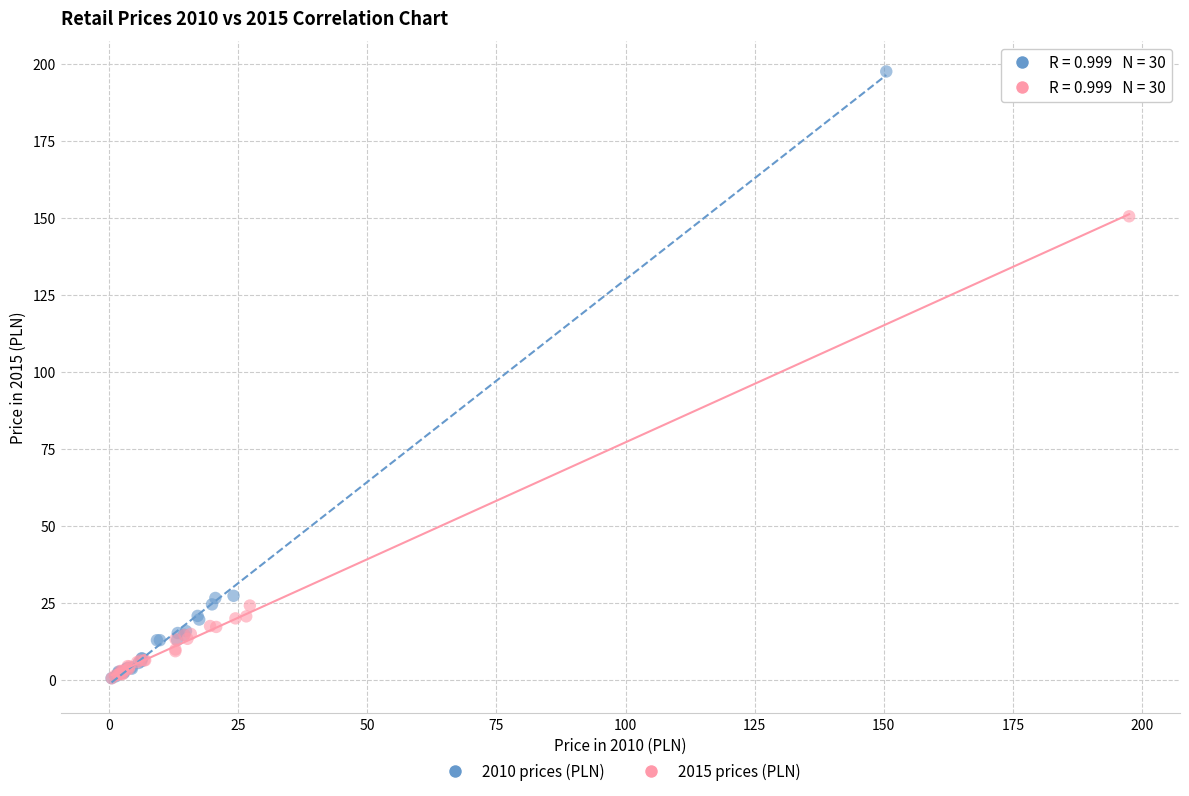

Which series has the widest spread of Y values?

2010 prices (PLN)